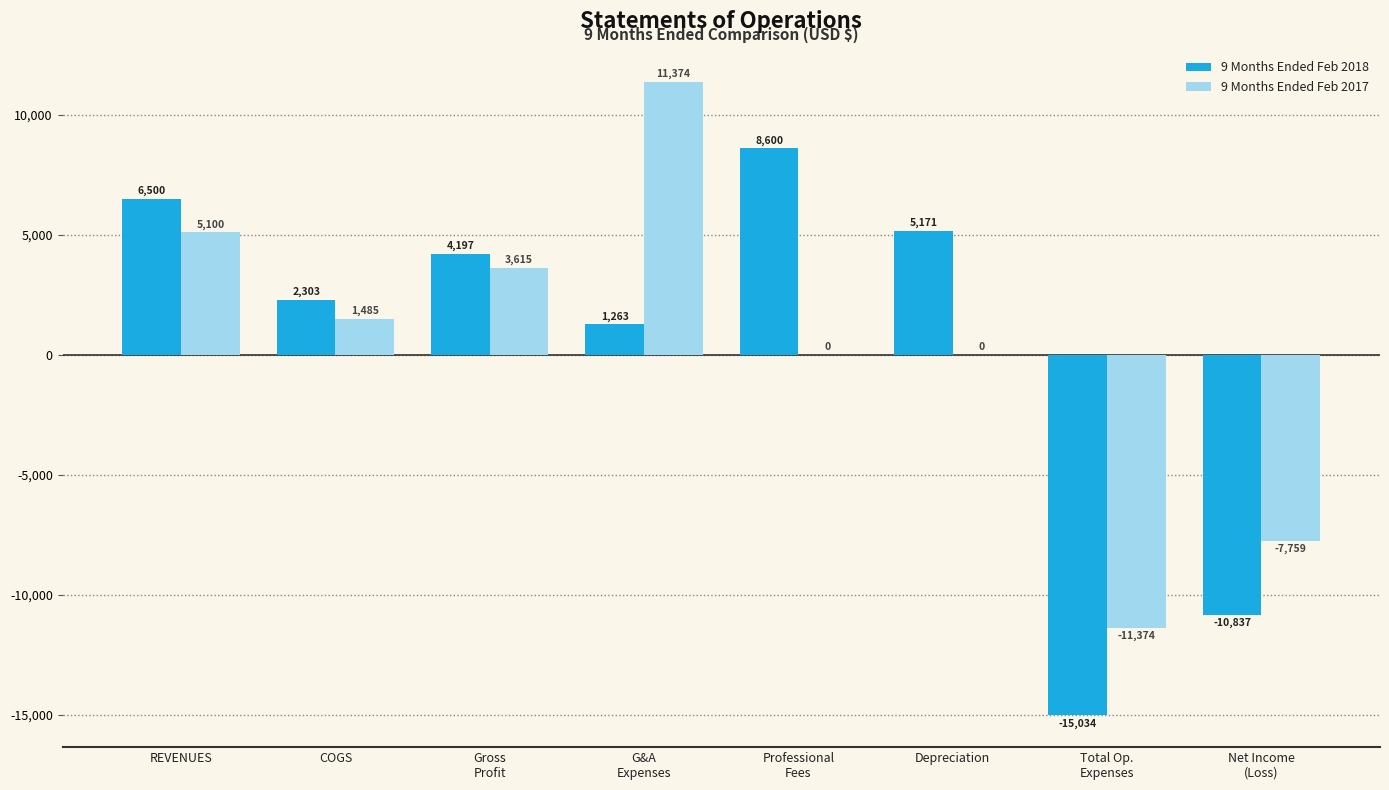

Are the bars grouped side by side (vs. stacked)?

Yes